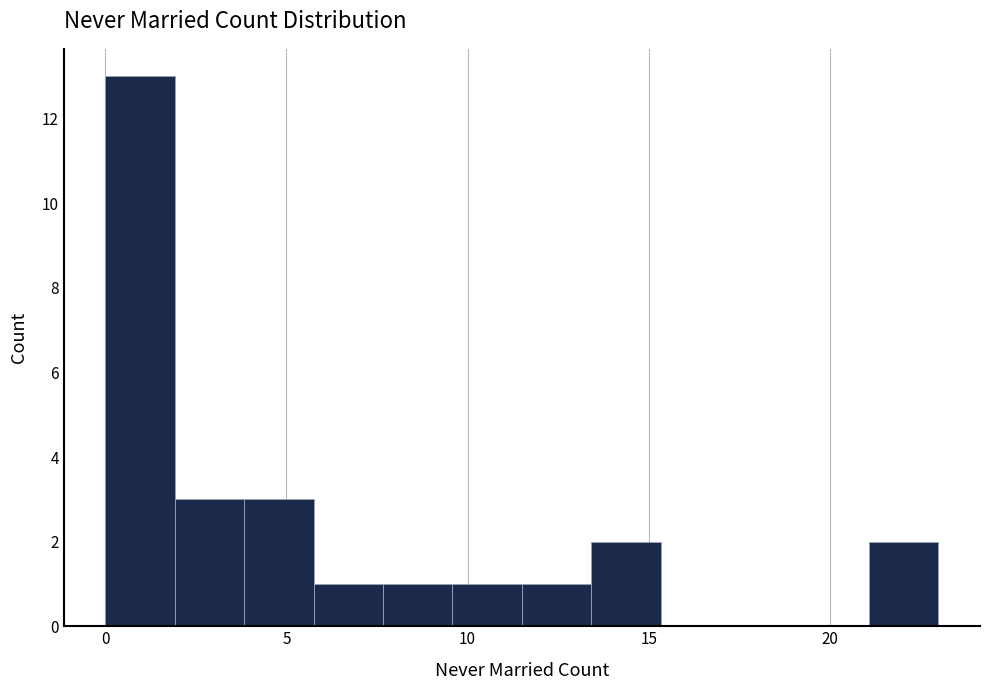

Around what value on the x-axis is the tallest bar? Give the approximate position of its centre, as read against the axis.

1.0